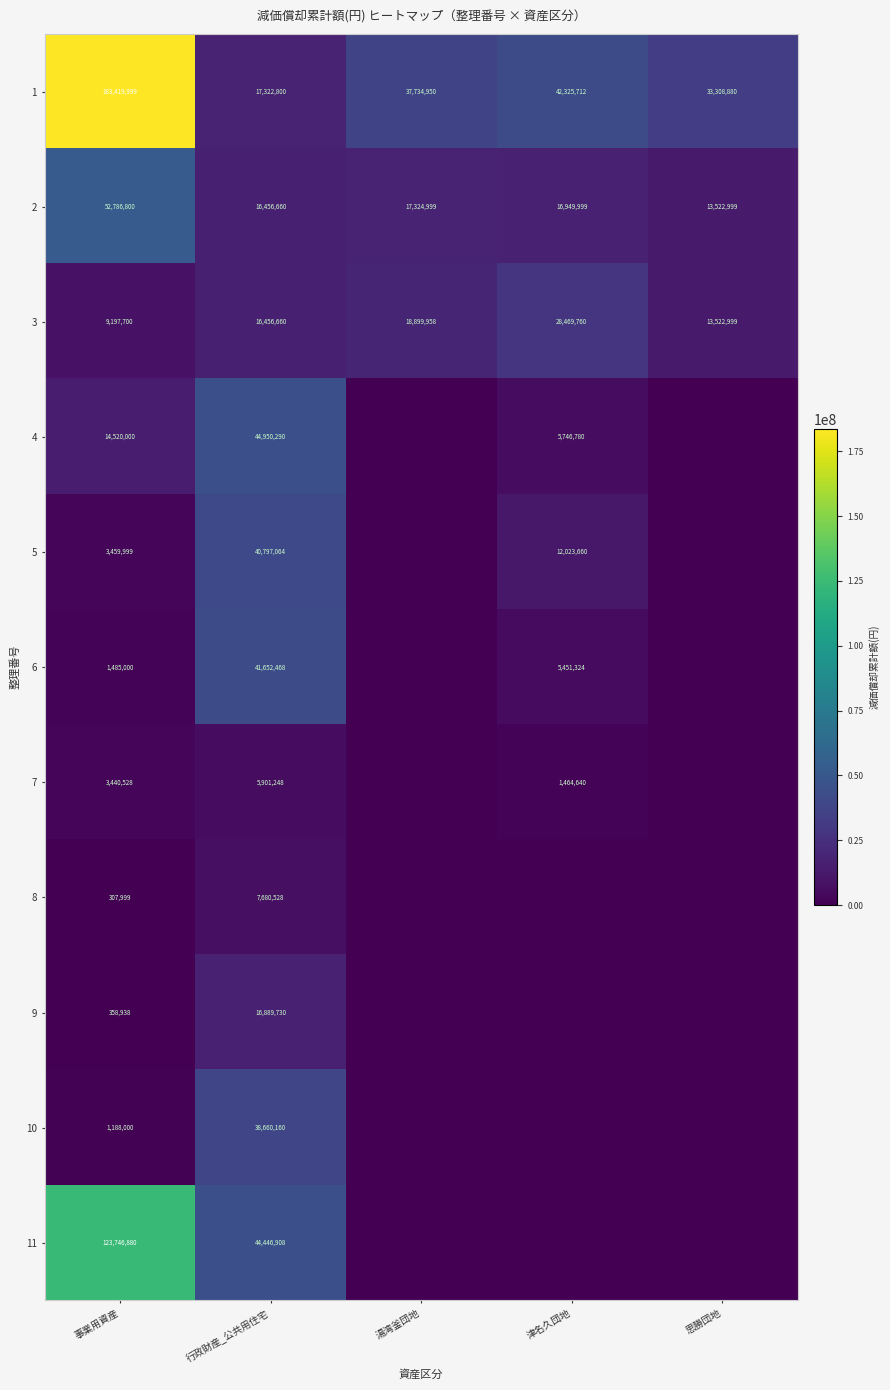

Is the value of 4 at 行政財産_公共用住宅 greater than the value of 11 at 事業用資産?

No